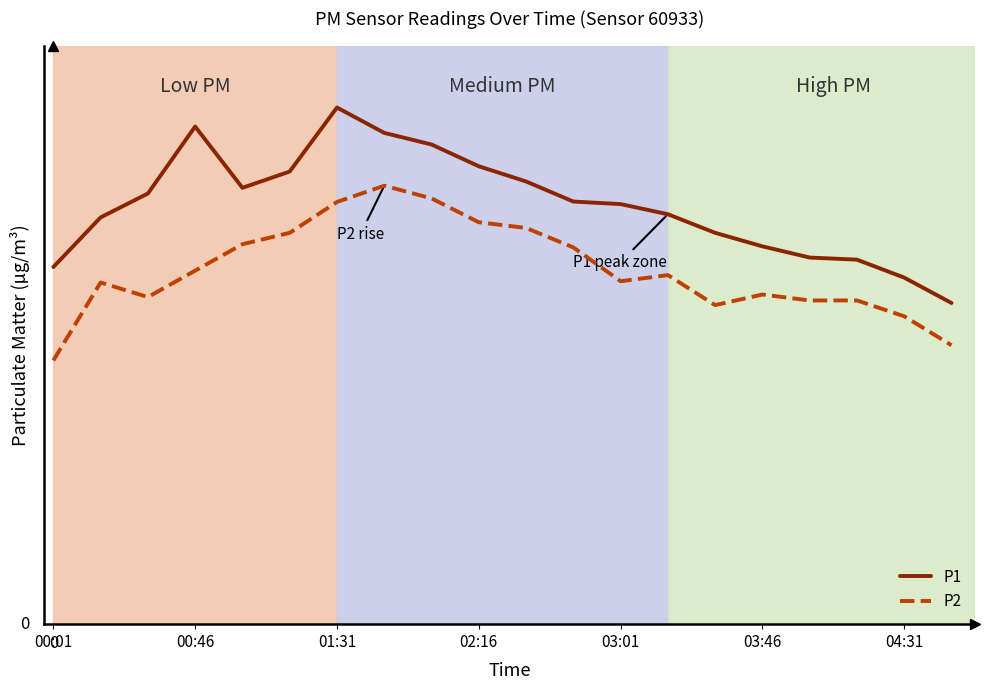

What is the average value of the P1 series?

19.9